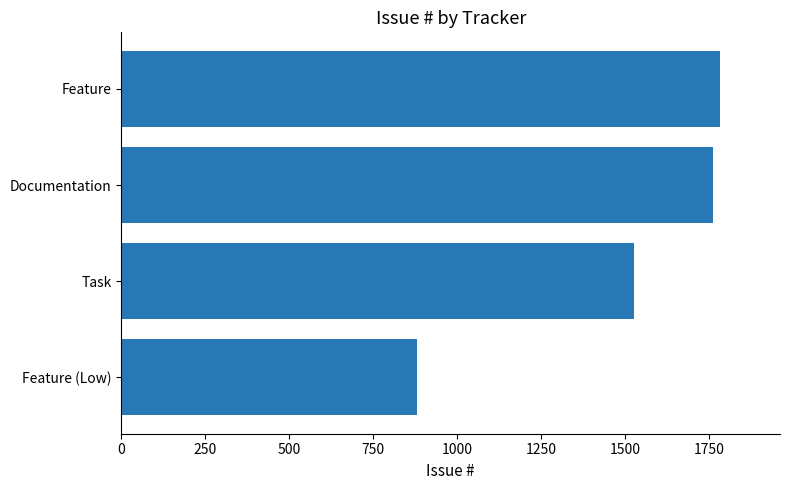

What is the difference between the maximum and minimum values?

903